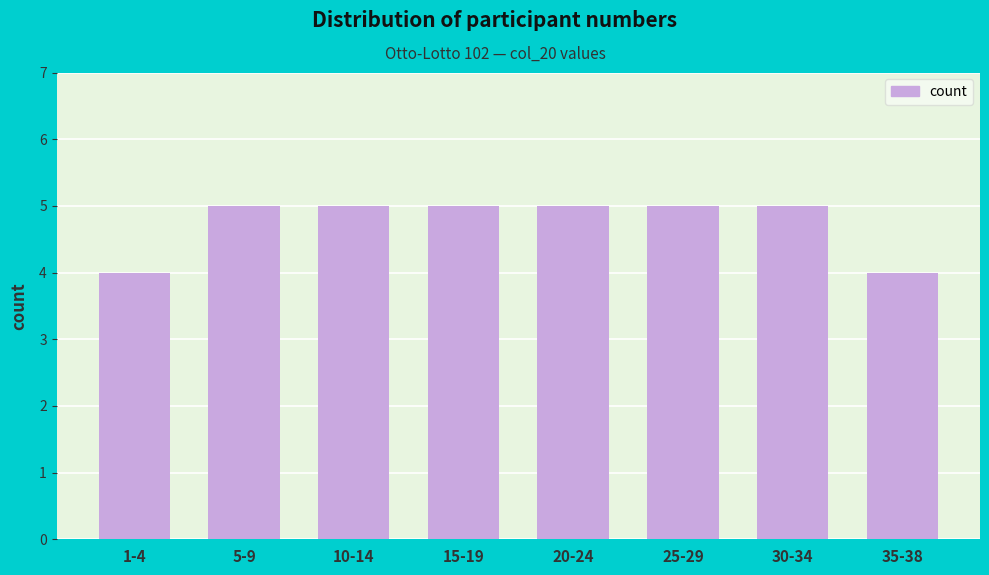

Reading right to left, what are all the values shown in this chart?

4	5	5	5	5	5	5	4